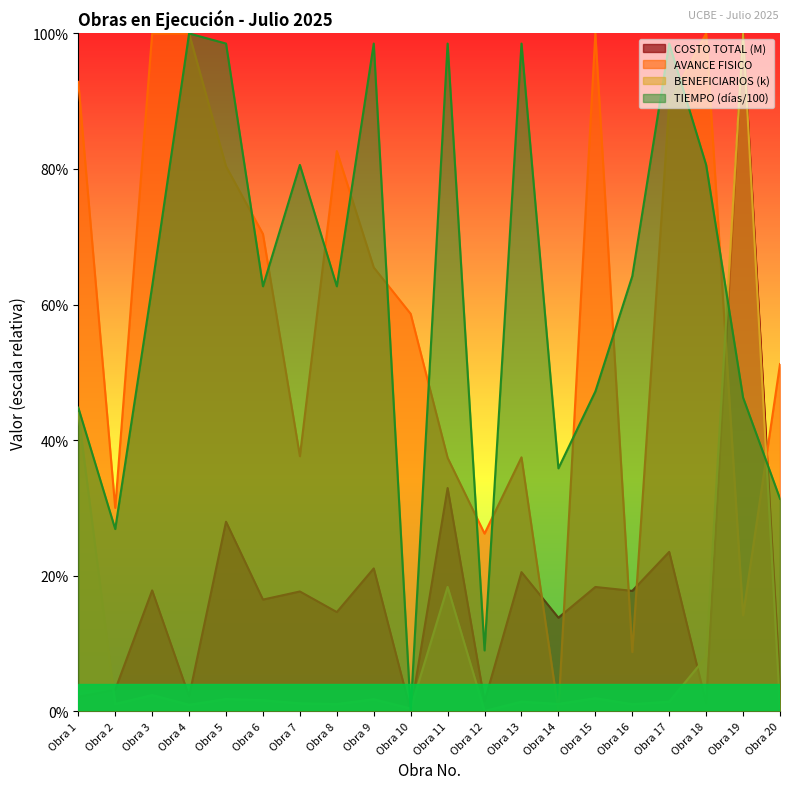

Is the value of COSTO TOTAL (M) at Obra 9 greater than the value of BENEFICIARIOS (k) at Obra 10?

Yes